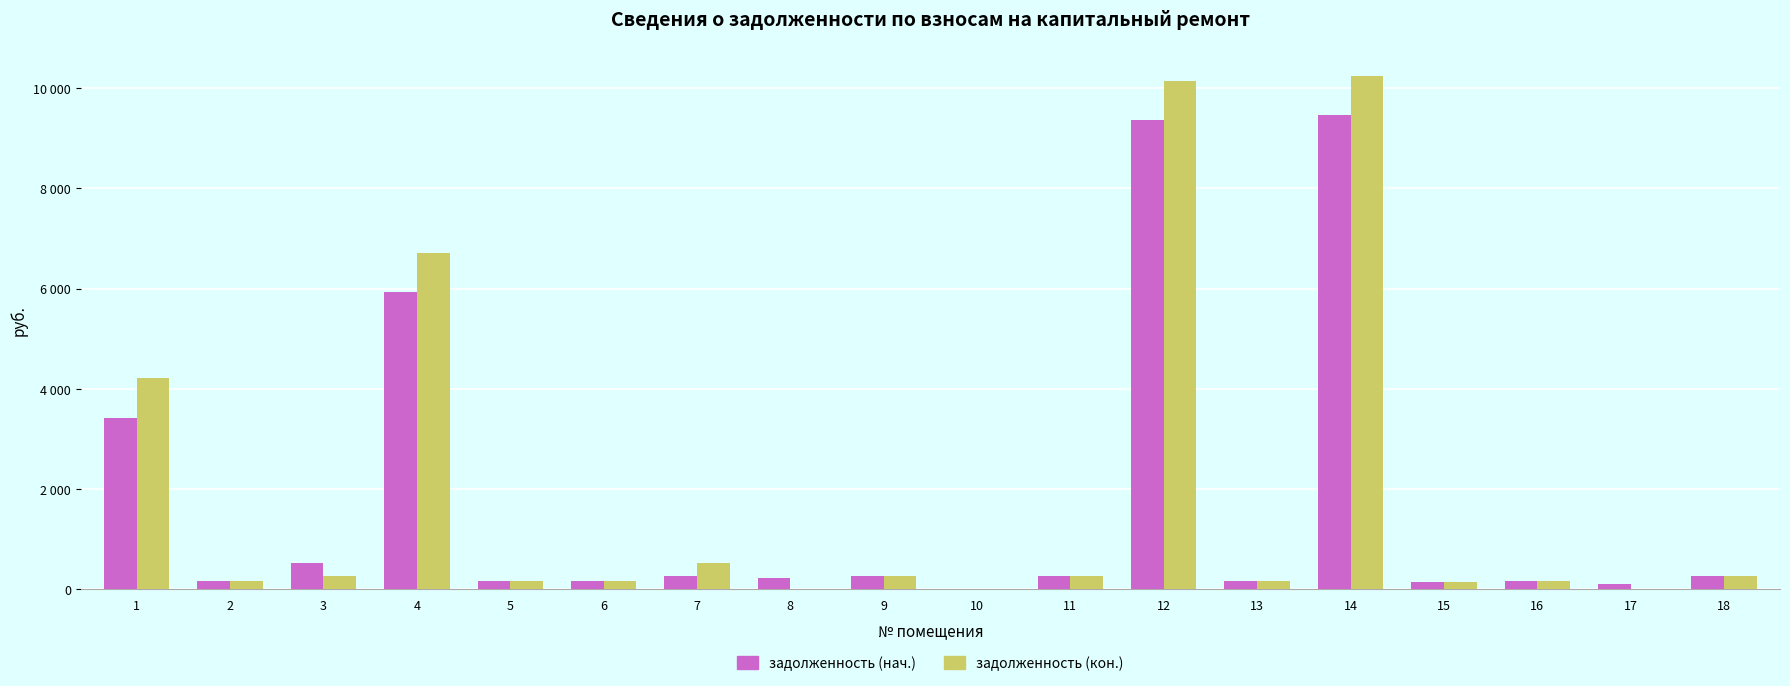

What is the average value of the задолженность (кон.) series?

1879.4